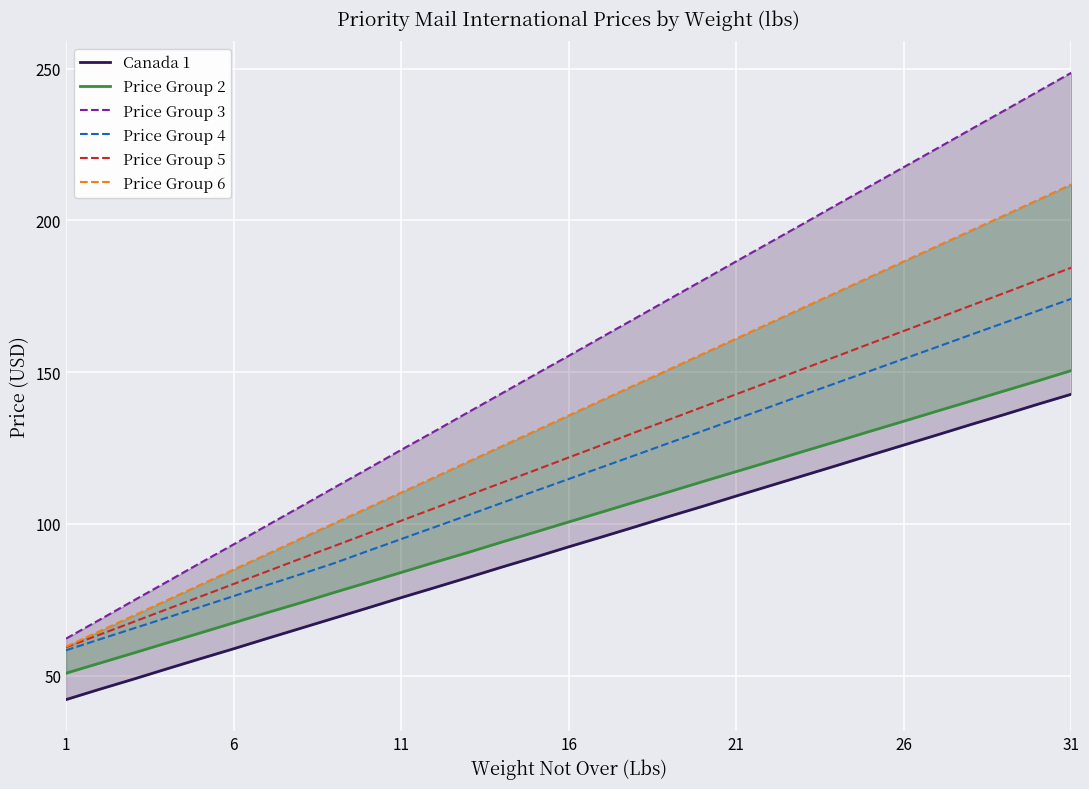

Reading right to left, list all the values displayed in this chart.

Canada 1: 142.8	139.4	136.1	132.8	129.3	126.0	122.7	119.2	115.9	112.5	109.2	105.8	102.5	99.1	95.8	92.5	89.0	85.8	82.3	79.0	75.7	72.3	69.0	65.6	62.2	58.9	55.5	52.2	48.8	45.5	42.1
Price Group 2: 150.6	147.2	143.8	140.5	137.2	133.8	130.6	127.2	123.9	120.5	117.2	114.0	110.6	107.3	104.0	100.7	97.3	94.0	90.6	87.3	84.0	80.7	77.4	74.0	70.8	67.4	64.0	60.8	57.4	54.1	50.8
Price Group 3: 248.7	242.5	236.2	230.1	223.8	217.6	211.4	205.2	198.9	192.8	186.6	180.3	174.1	167.8	161.7	155.4	149.2	143.0	136.8	130.6	124.4	118.2	112.0	105.7	99.5	93.2	87.1	80.8	74.7	68.4	62.2
Price Group 4: 174.2	170.2	166.3	162.3	158.3	154.4	150.4	146.5	142.6	138.6	134.6	130.7	126.7	122.7	118.8	114.8	110.8	106.9	102.9	99.0	95.0	91.0	87.0	83.4	79.8	76.2	72.6	69.0	65.5	62.0	58.4
Price Group 5: 184.4	180.3	176.1	171.9	167.8	163.6	159.4	155.2	151.1	146.9	142.8	138.6	134.4	130.2	126.0	121.9	117.7	113.5	109.4	105.2	101.0	96.8	92.7	88.5	84.3	80.2	76.0	71.8	67.7	63.5	59.4
Price Group 6: 211.9	206.8	201.7	196.7	191.6	186.6	181.4	176.3	171.3	166.2	161.1	156.1	150.9	145.9	140.8	135.8	130.7	125.6	120.5	115.4	110.3	105.2	100.2	95.2	90.0	85.0	79.9	74.8	69.7	64.7	59.5